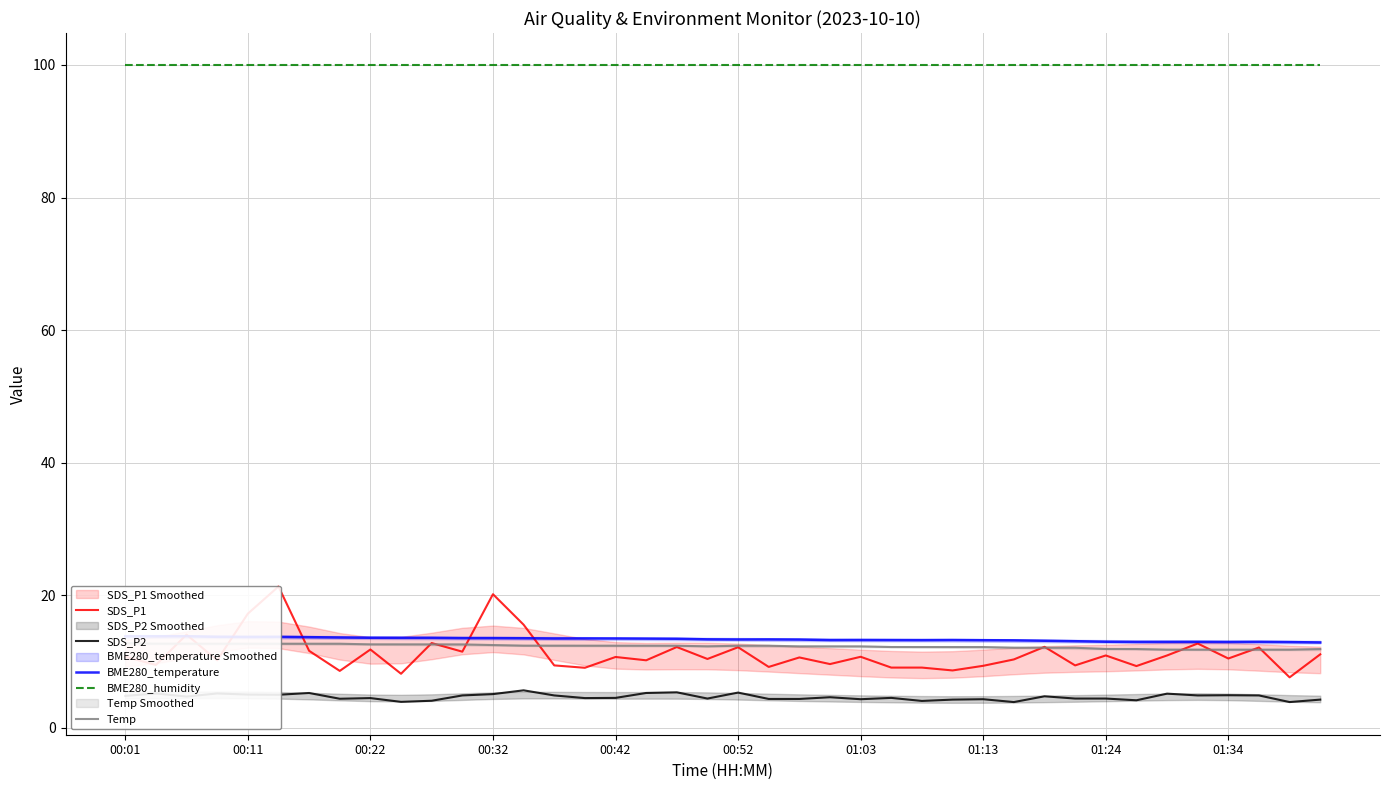

Which series has the largest range (max minus min)?

SDS_P1